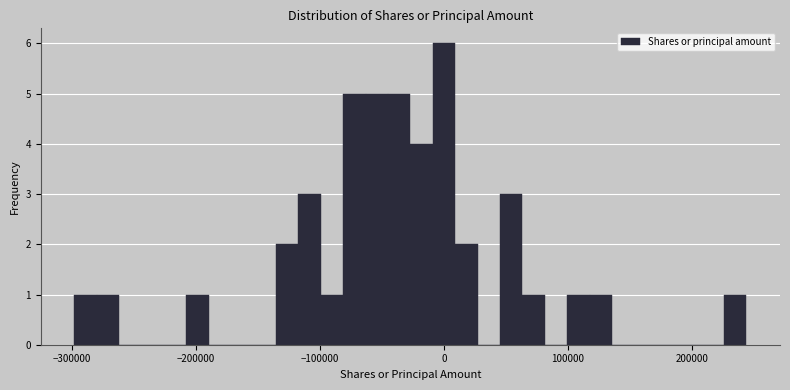

Read against the x-axis, roughly where is the centre of the tallest bar?

0